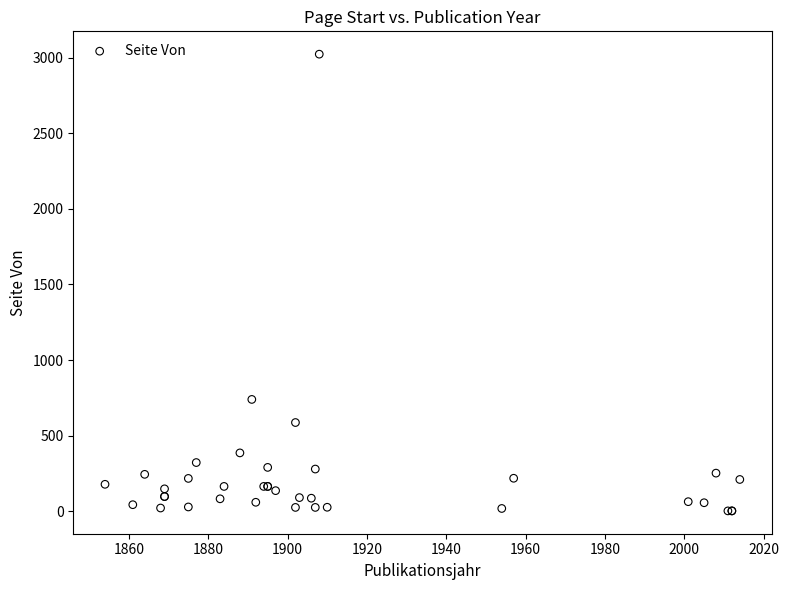

What Y value in the scatter plot is closest to 1513?

739